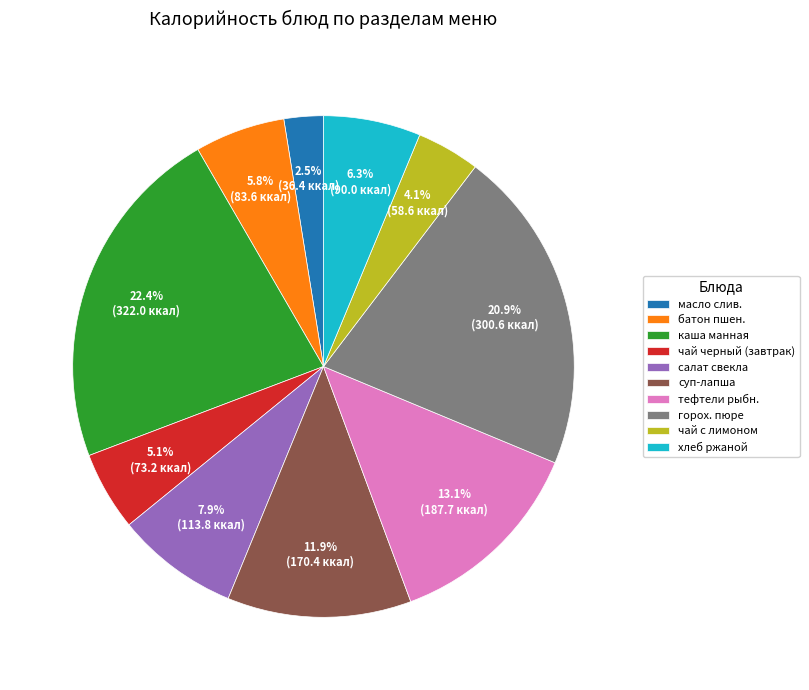

Is the sum of горох. пюре and батон пшен. greater than half?

No